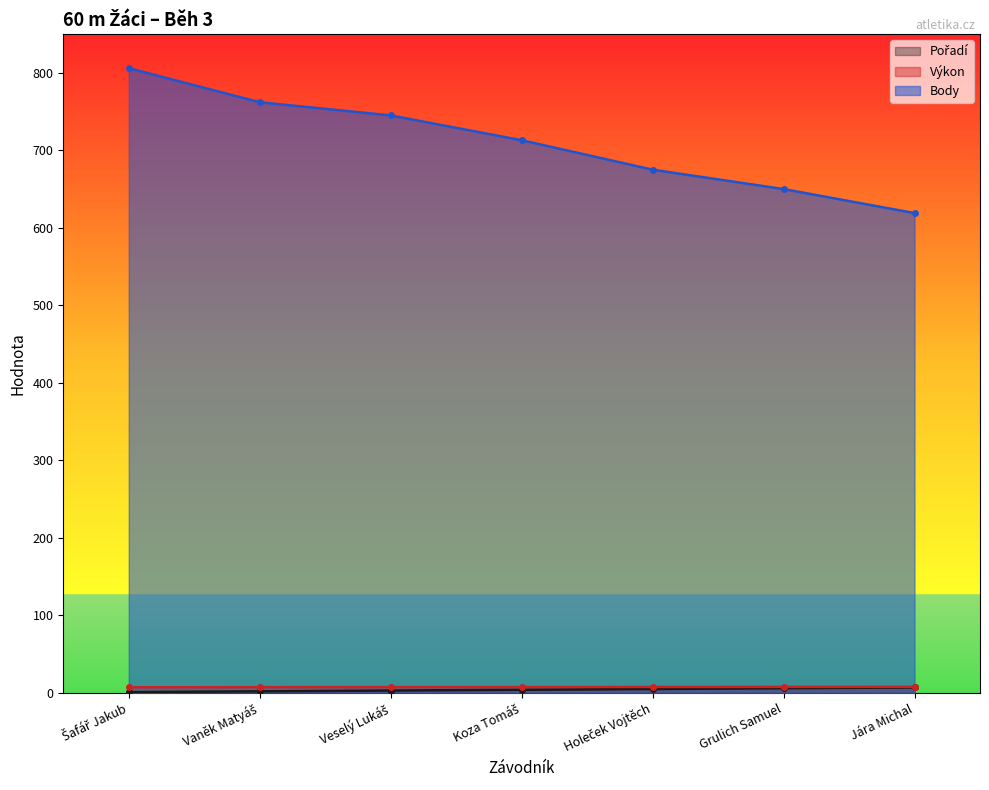

True or false: Body and Pořadí intersect in this chart.

False